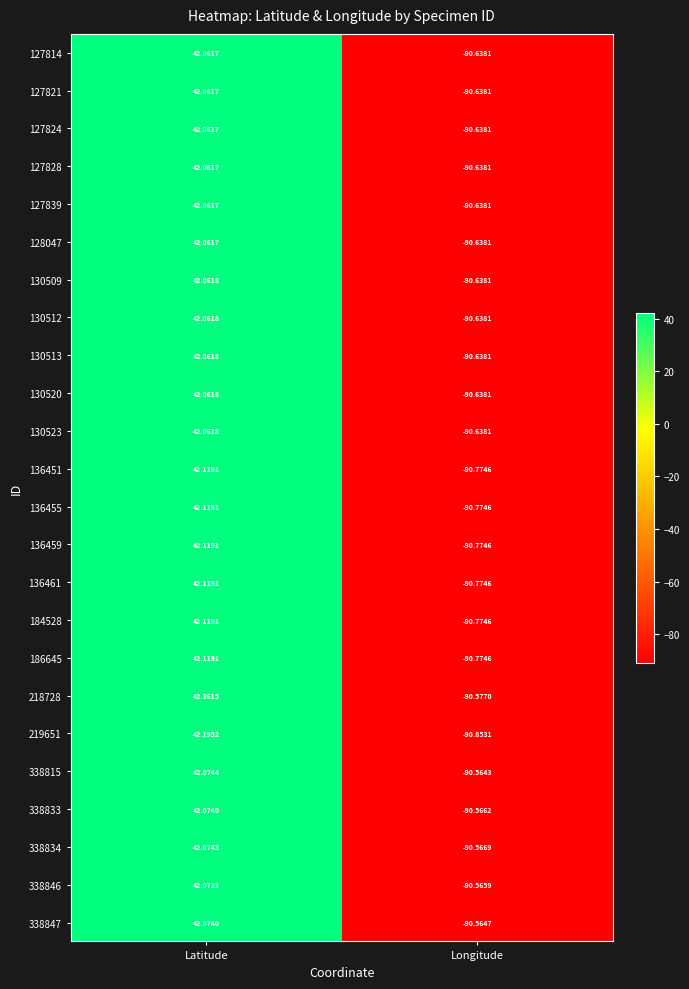

Which label corresponds to the largest value in the chart?

Latitude